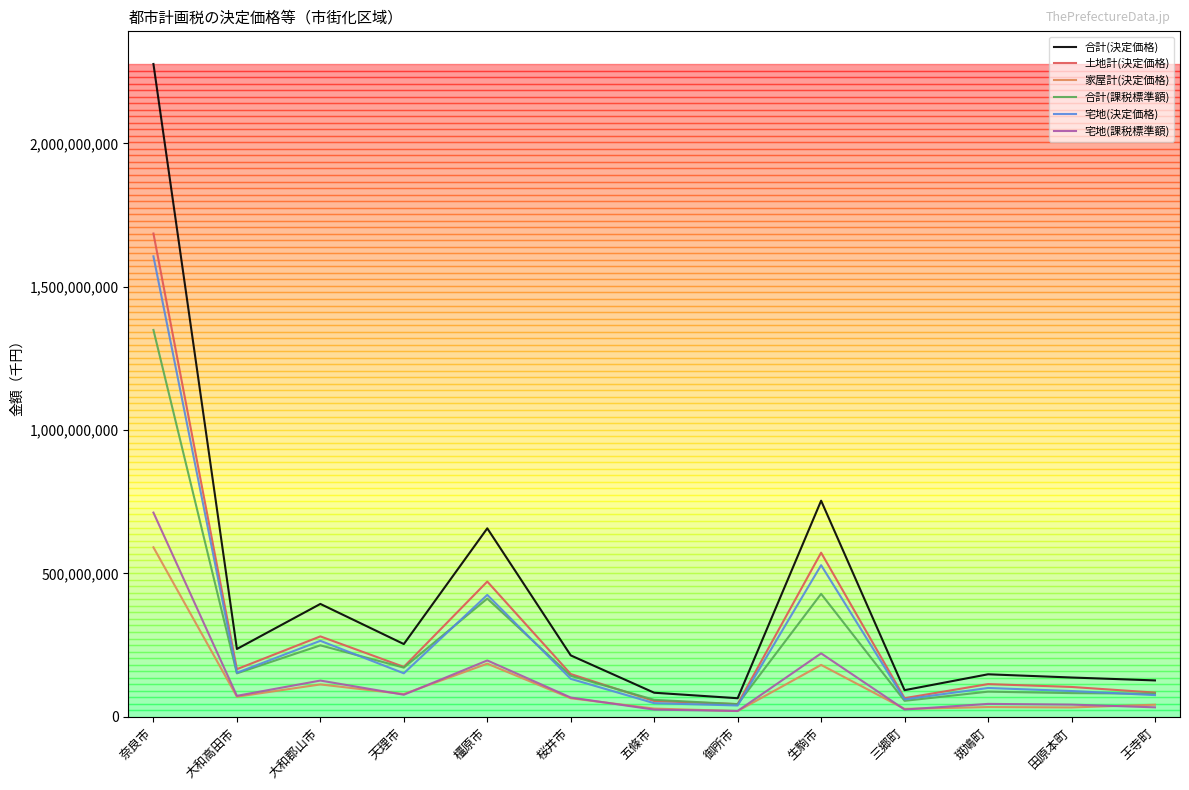

True or false: 合計(課税標準額) and 宅地(課税標準額) intersect in this chart.

False